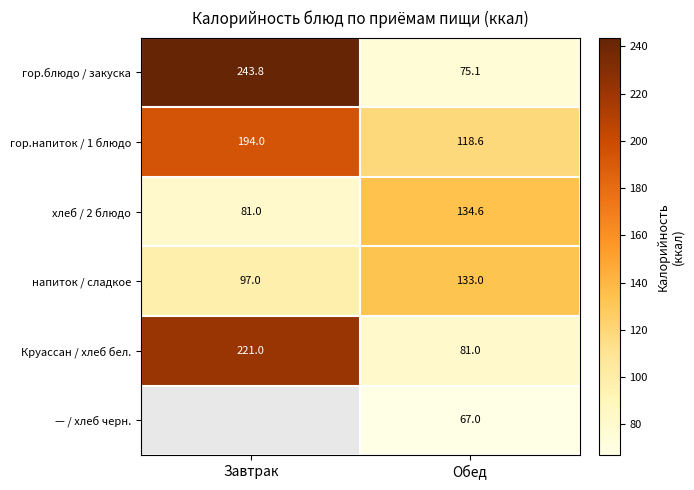

Rank the categories by гор.напиток / 1 блюдо value from highest to lowest.

Завтрак, Обед